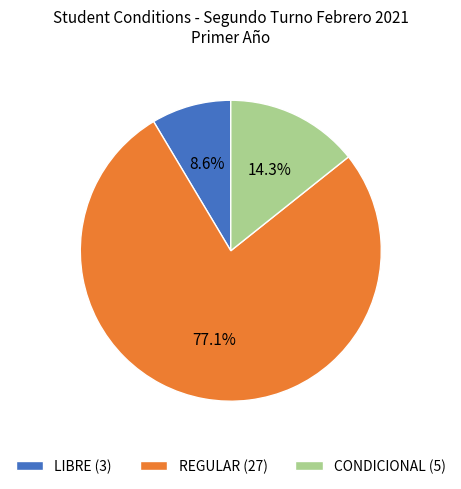

Do CONDICIONAL (5) and REGULAR (27) together represent more than half of the pie?

Yes